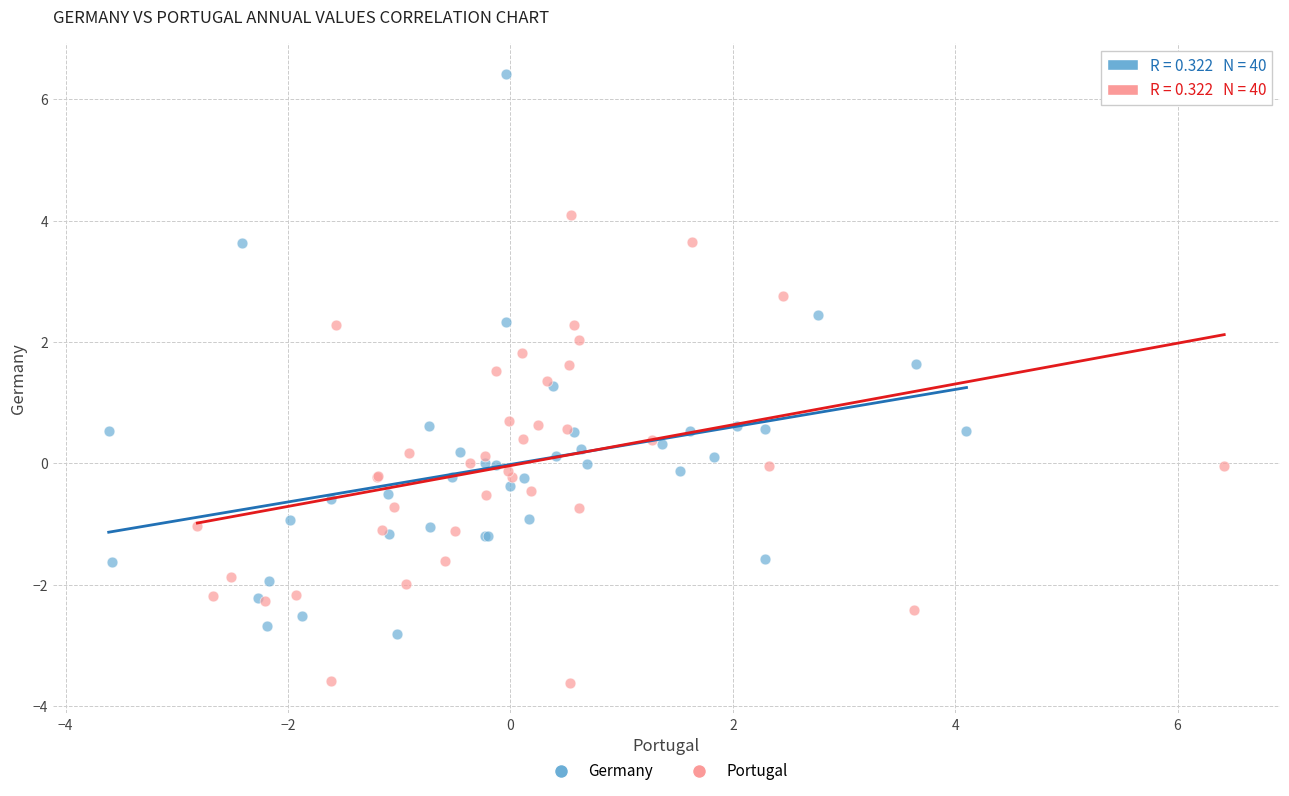

Which series contains the highest Y value?

Germany